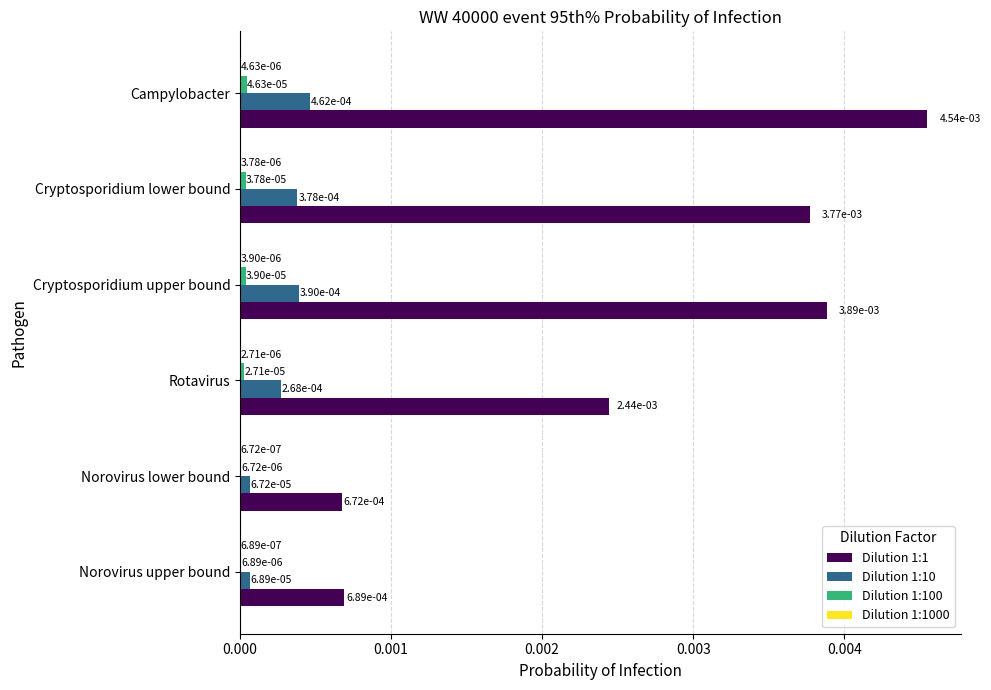

How many Dilution 1:1 values are between 0 and 1?

6